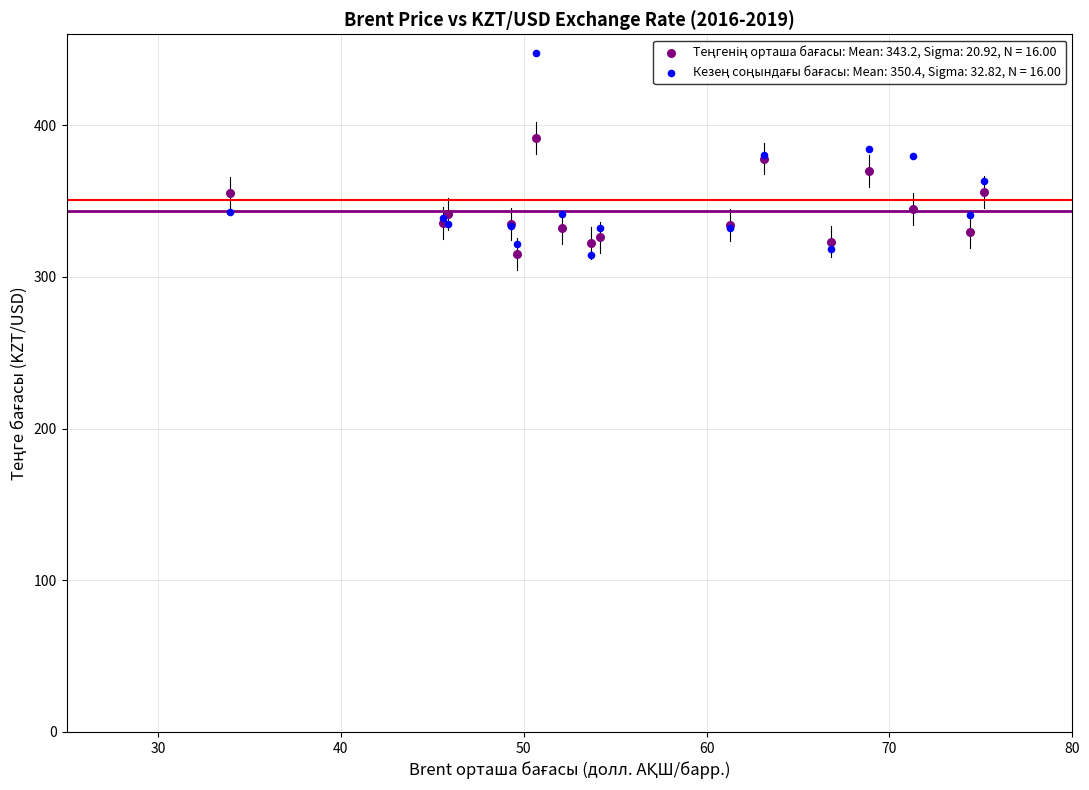

What is the X range (max minus min) for the scatter plot?

41.2